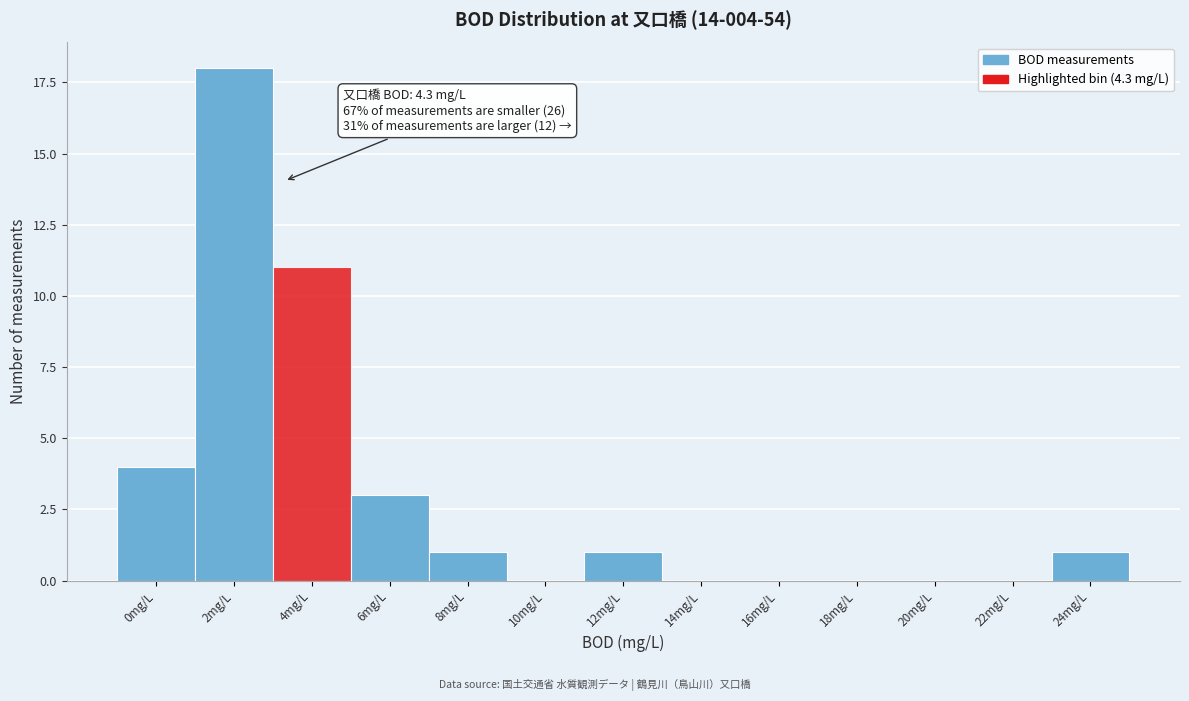

Reading left to right, extract all data points from this chart.

0mg/L=4	2mg/L=18	4mg/L=11	6mg/L=3	8mg/L=1	10mg/L=0	12mg/L=1	14mg/L=0	16mg/L=0	18mg/L=0	20mg/L=0	22mg/L=0	24mg/L=1